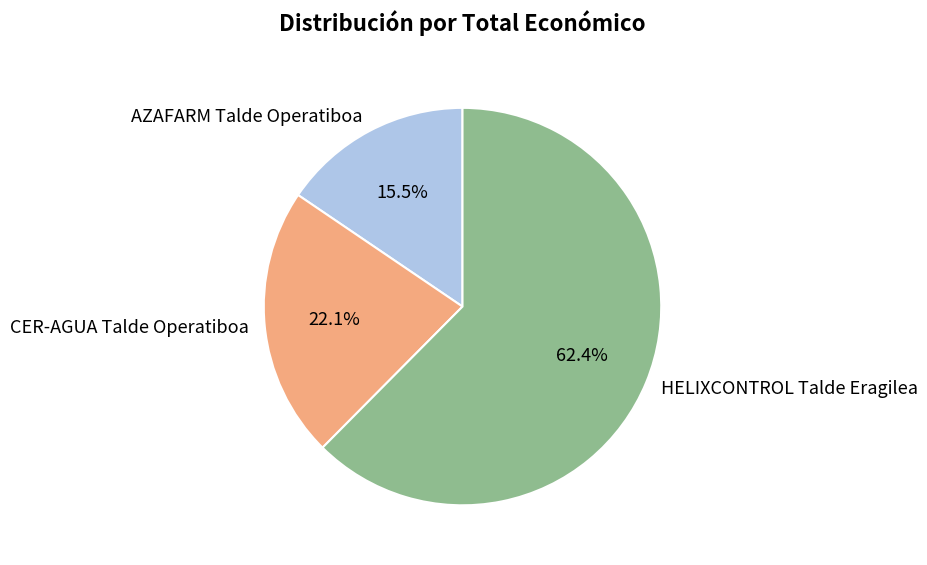

To the nearest percent, what portion does CER-AGUA Talde Operatiboa represent?

22%